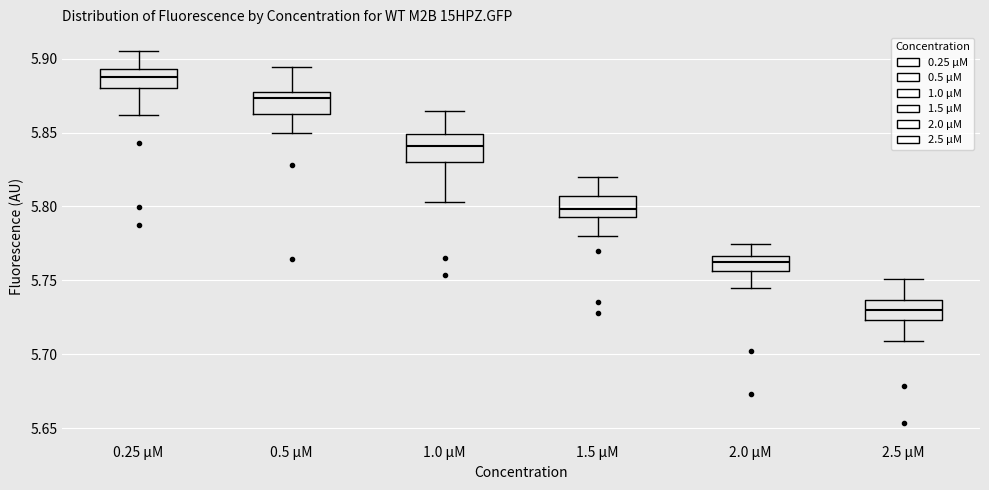

Reading left to right, transcribe this box plot: for each box, give where its median line is, the range the box spans, and where its two whiskers end, as read against the y-axis. The values are not printed on the chart, so give them approximately, as read against the axis.

0.25 µM: median 5.890, box 5.880 to 5.895, whiskers 5.860 to 5.905
0.5 µM: median 5.875 (just below the box's upper edge), box 5.865 to 5.875, whiskers 5.850 to 5.895
1.0 µM: median 5.840, box 5.830 to 5.850, whiskers 5.805 to 5.865
1.5 µM: median 5.800, box 5.795 to 5.805, whiskers 5.780 to 5.820
2.0 µM: median 5.760, box 5.755 to 5.765, whiskers 5.745 to 5.775
2.5 µM: median 5.730, box 5.725 to 5.735, whiskers 5.710 to 5.750